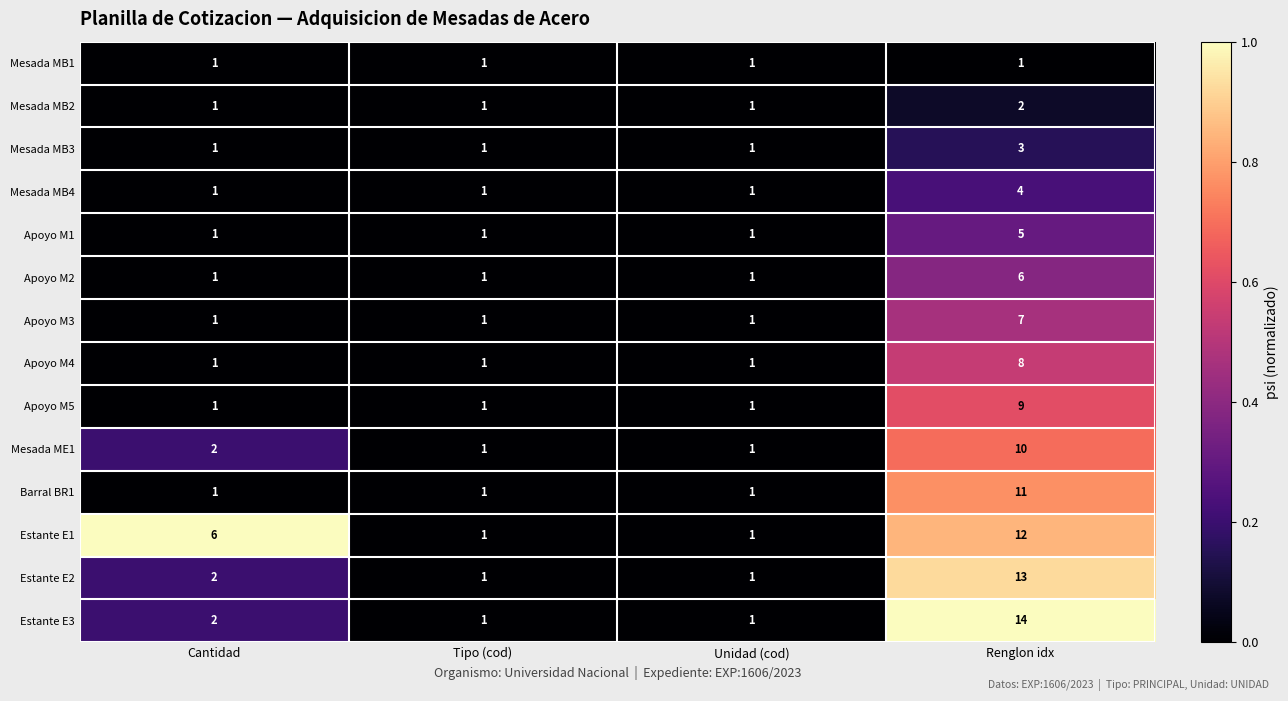

Count the Mesada MB4 values in the range 1 to 4.

4